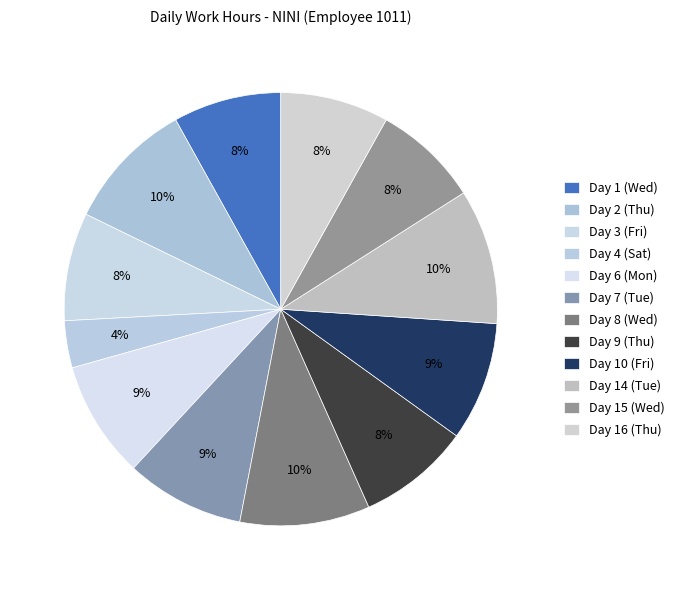

Count the number of slices in the pie.

12